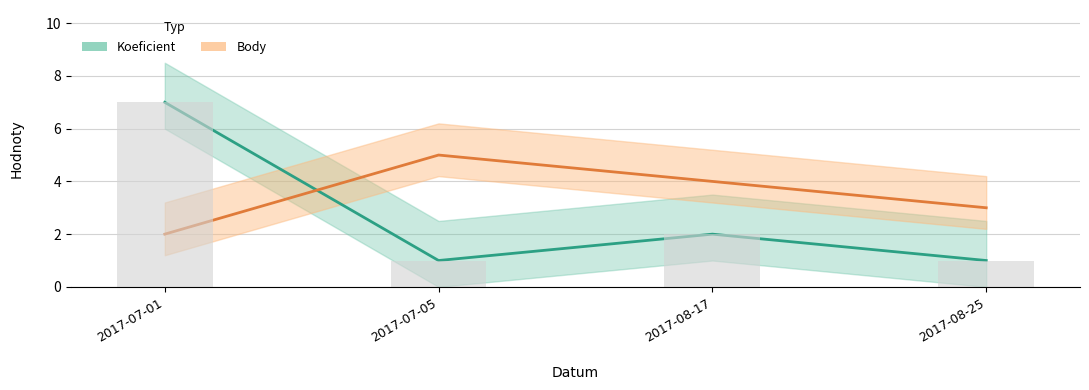

How many data points in Body are above 4?

1